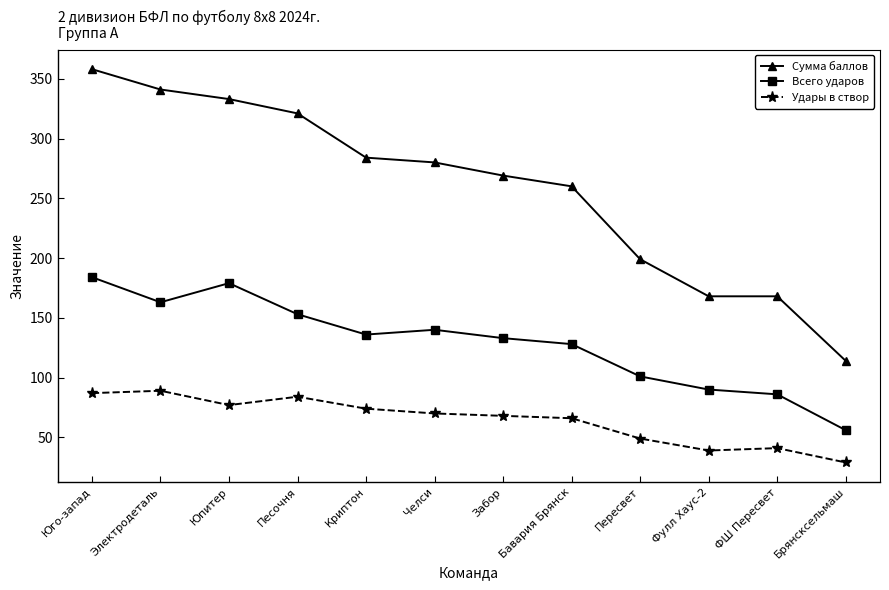

How many lines are shown in the chart?

3